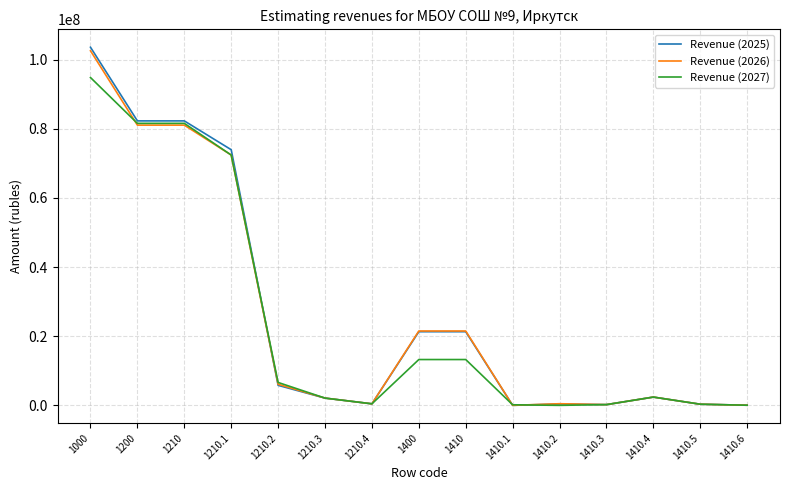

What is the greatest value displayed?

103602059.6